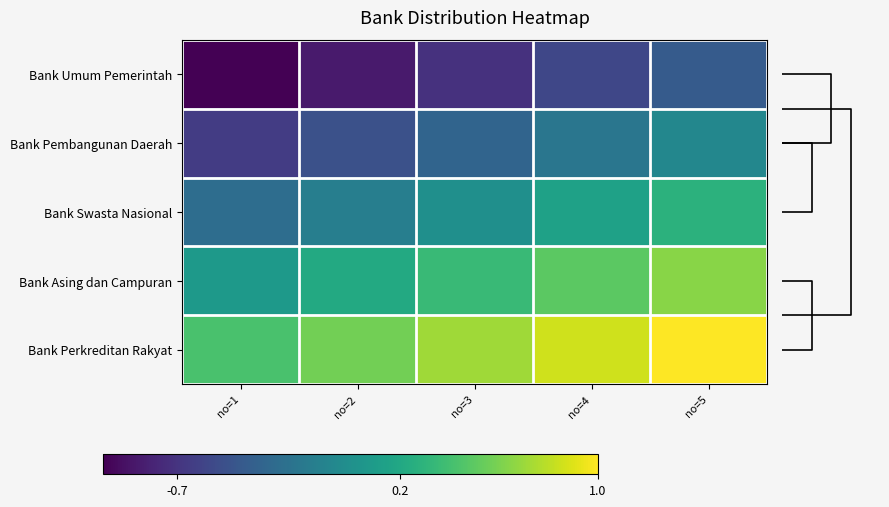

How many values in the Bank Swasta Nasional series exceed 0?

2